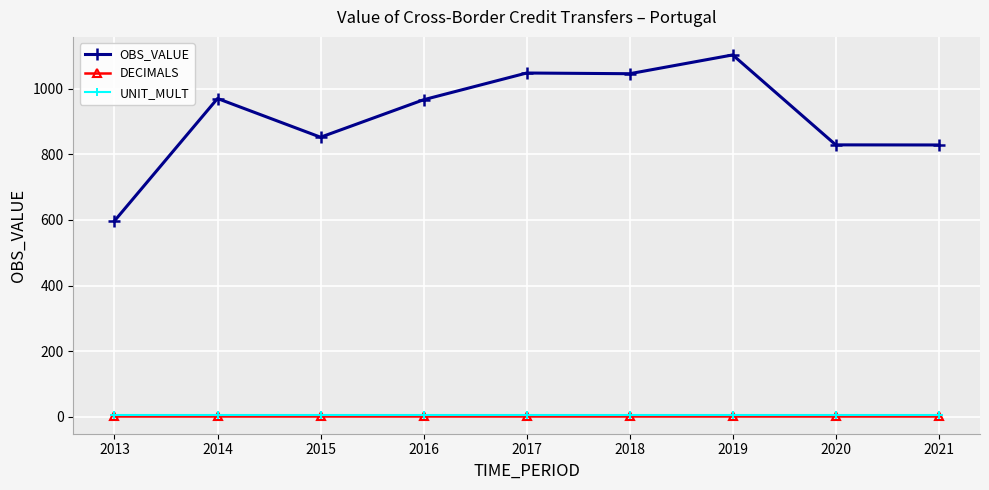

True or false: OBS_VALUE and UNIT_MULT intersect in this chart.

False